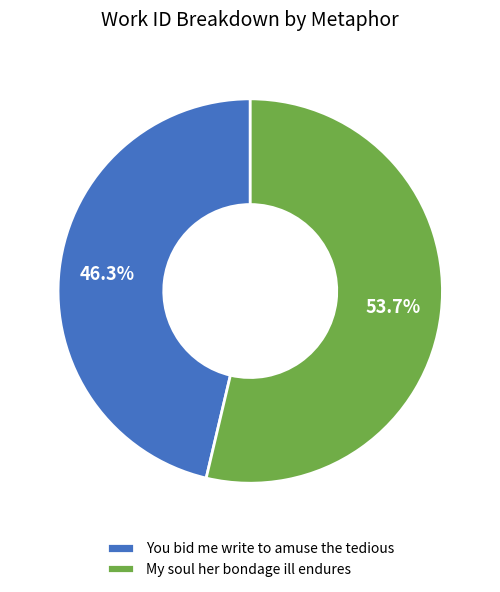

How many segments does this pie chart have?

2